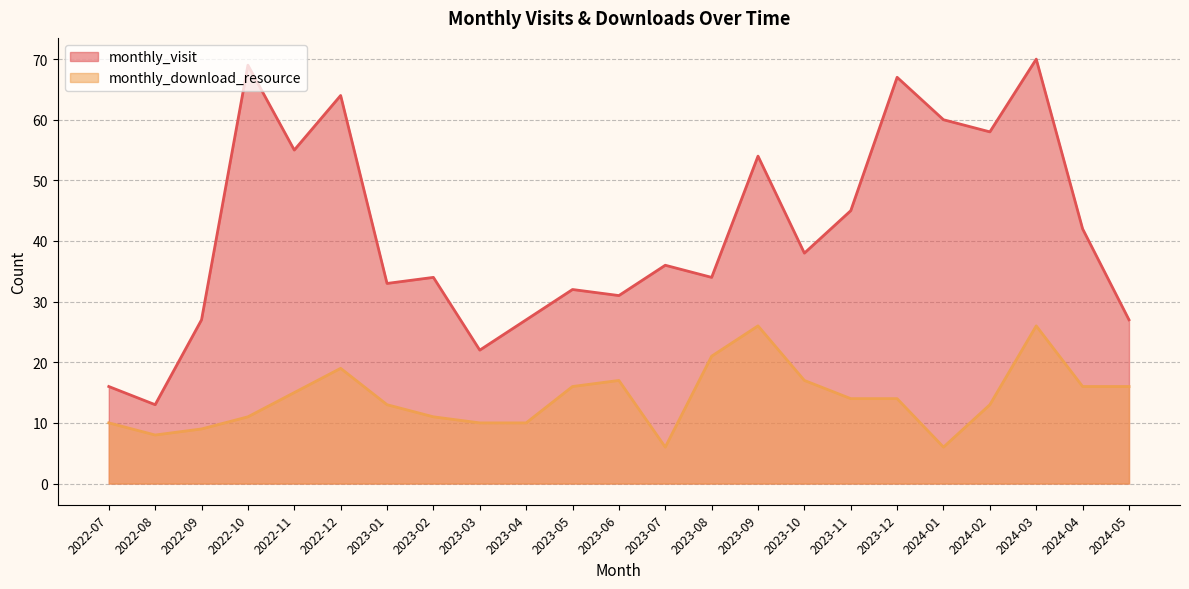

At which category does monthly_download_resource reach its first local peak?

2022-12